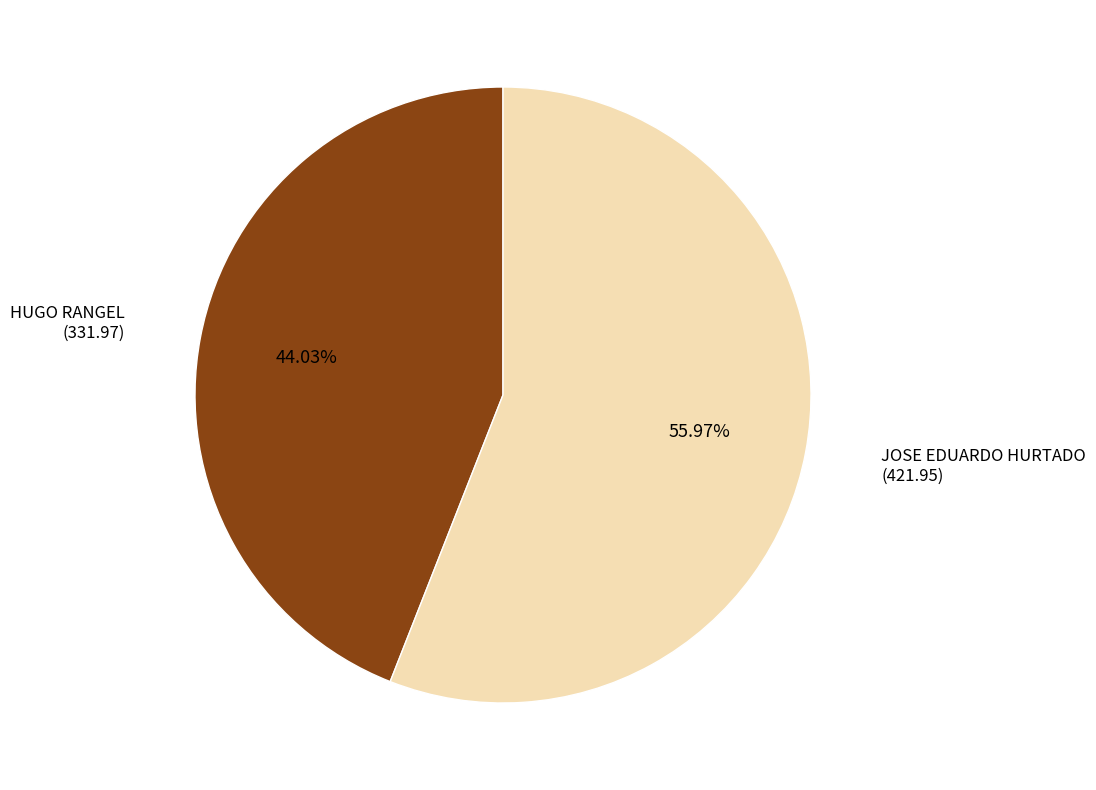

True or false: HUGO RANGEL accounts for 53% of the total.

False